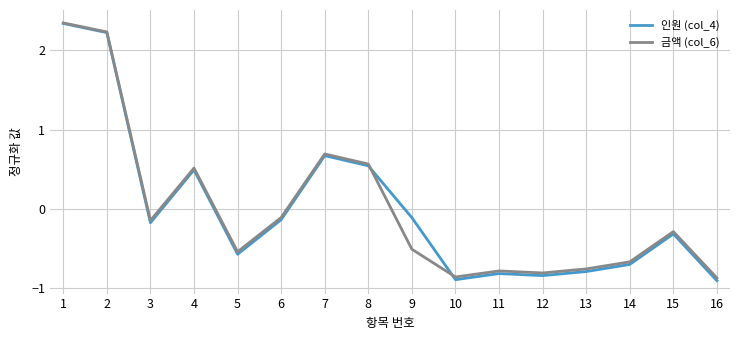

At which category does 금액 (col_6) reach its first local valley?

3